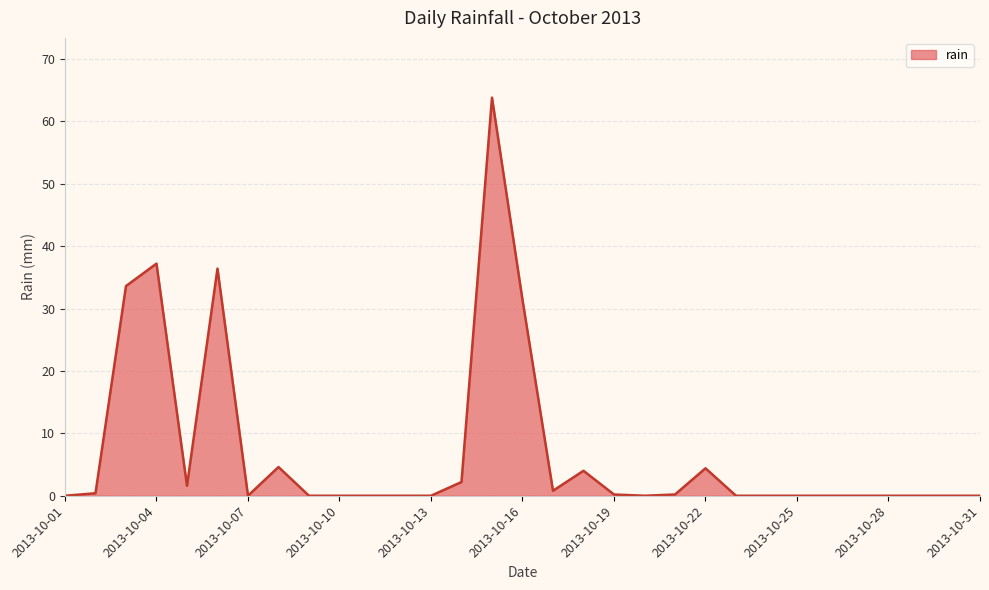

What is the difference between the maximum and minimum values?

63.8